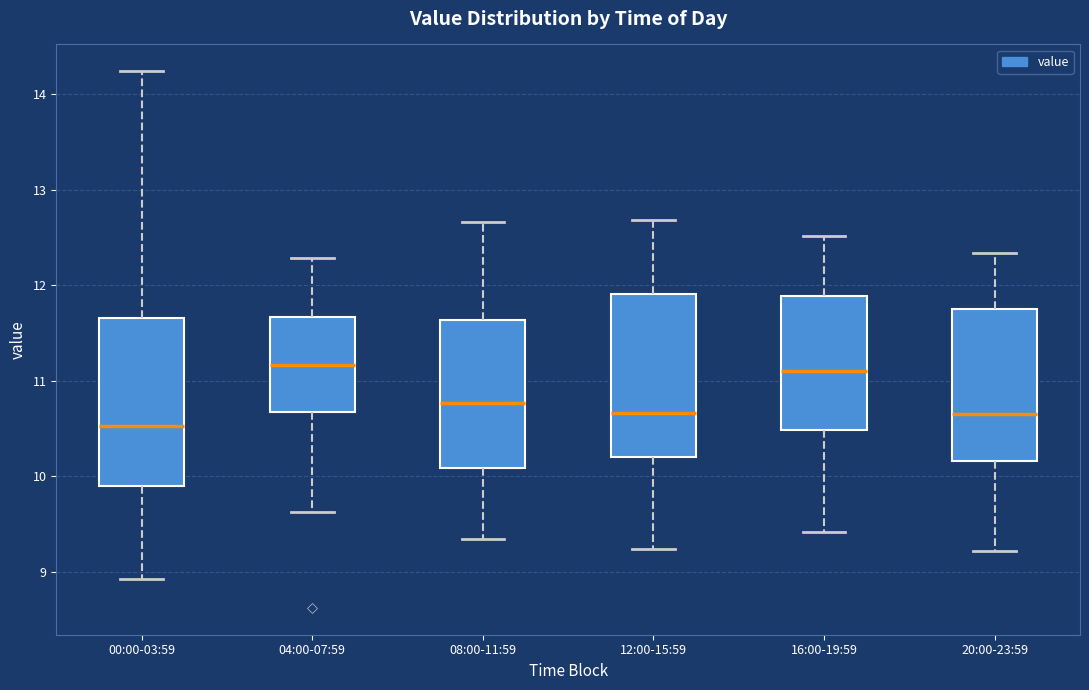

Which box has the lowest median line?

00:00-03:59